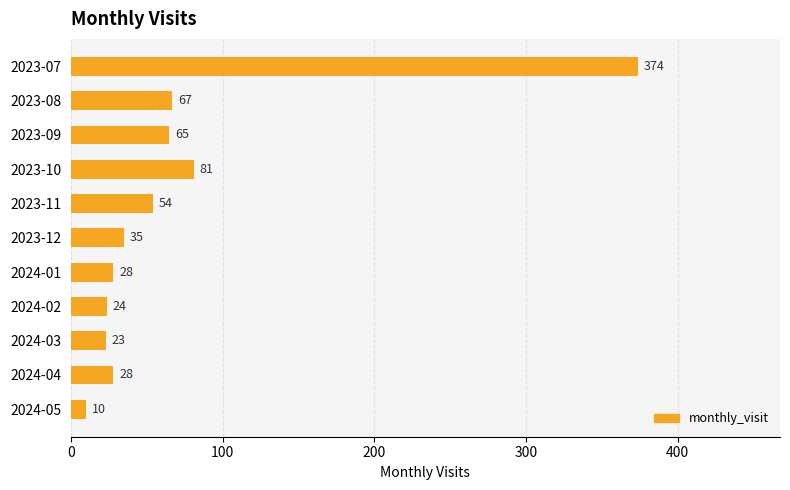

How many bars are there in total?

11